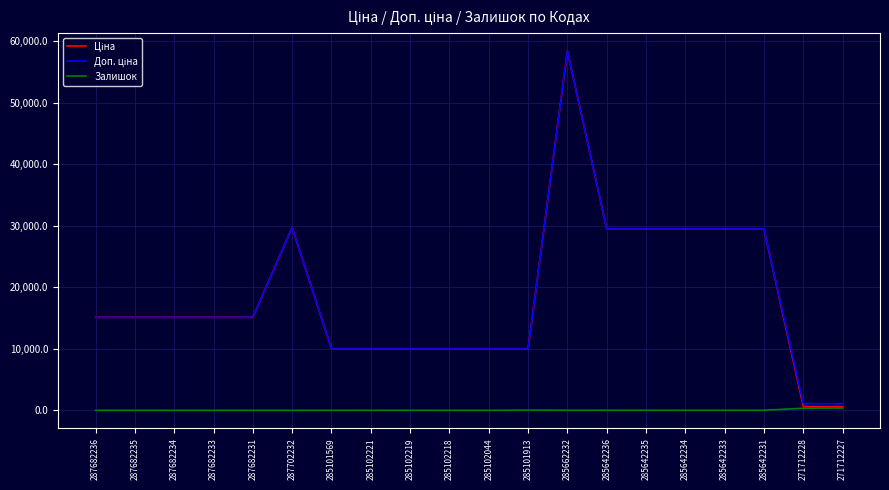

What is the greatest value displayed?

58426.5